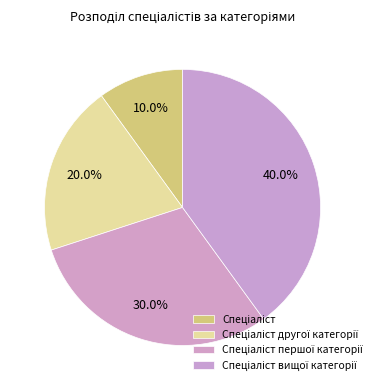

How many slices are in this pie chart?

4